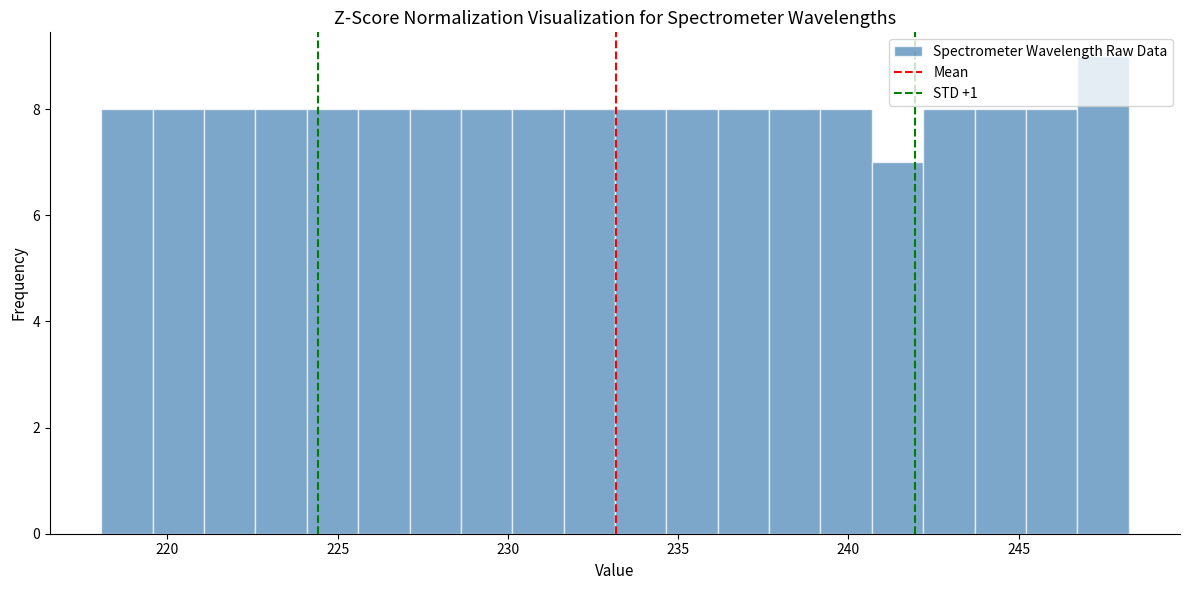

Around what value on the x-axis is the tallest bar? Give the approximate position of its centre, as read against the axis.

247.5